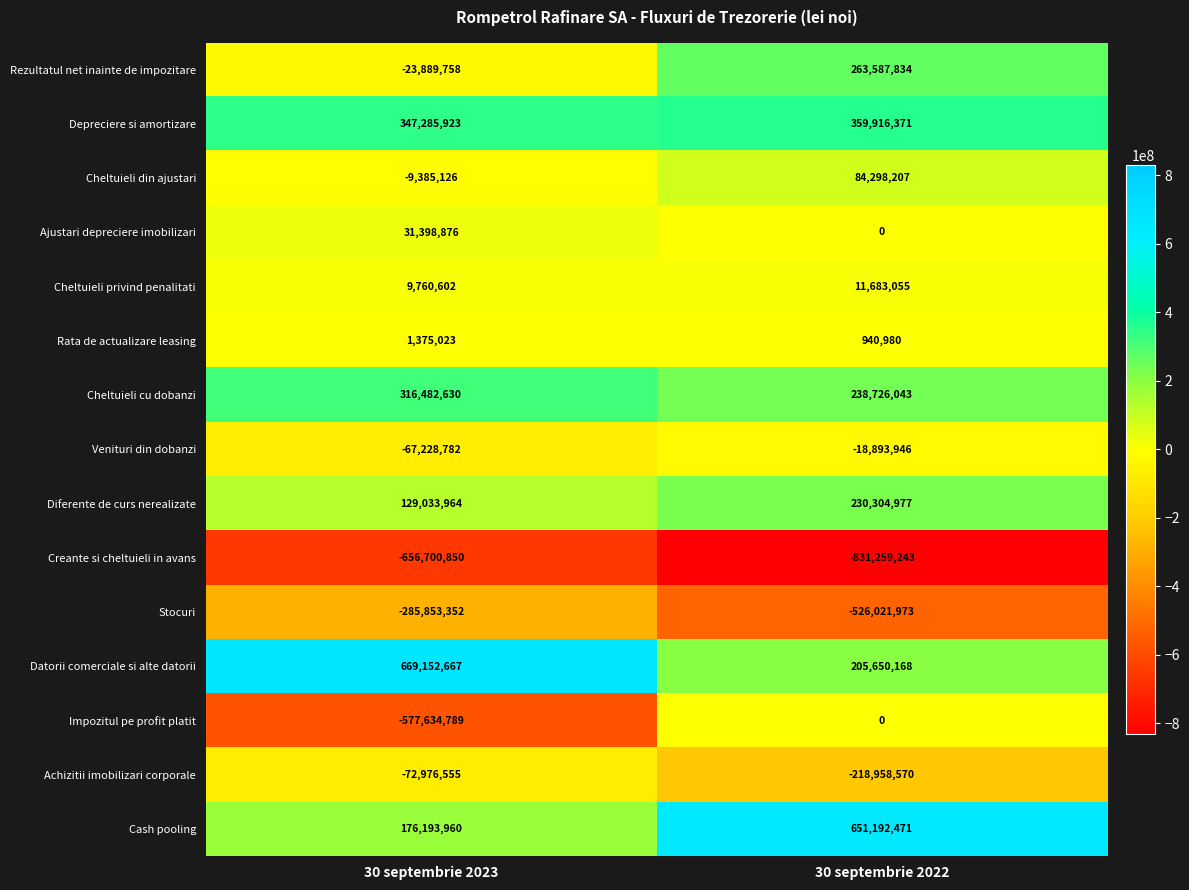

Reading left to right, what are all the values shown in this chart?

Rezultatul net inainte de impozitare: 30 septembrie 2023=-23889758	30 septembrie 2022=263587834
Depreciere si amortizare: 30 septembrie 2023=347285923	30 septembrie 2022=359916371
Cheltuieli din ajustari: 30 septembrie 2023=-9385126	30 septembrie 2022=84298207
Ajustari depreciere imobilizari: 30 septembrie 2023=31398876	30 septembrie 2022=0
Cheltuieli privind penalitati: 30 septembrie 2023=9760602	30 septembrie 2022=11683055
Rata de actualizare leasing: 30 septembrie 2023=1375023	30 septembrie 2022=940980
Cheltuieli cu dobanzi: 30 septembrie 2023=316482630	30 septembrie 2022=238726043
Venituri din dobanzi: 30 septembrie 2023=-67228782	30 septembrie 2022=-18893946
Diferente de curs nerealizate: 30 septembrie 2023=129033964	30 septembrie 2022=230304977
Creante si cheltuieli in avans: 30 septembrie 2023=-656700850	30 septembrie 2022=-831259243
Stocuri: 30 septembrie 2023=-285853352	30 septembrie 2022=-526021973
Datorii comerciale si alte datorii: 30 septembrie 2023=669152667	30 septembrie 2022=205650168
Impozitul pe profit platit: 30 septembrie 2023=-577634789	30 septembrie 2022=0
Achizitii imobilizari corporale: 30 septembrie 2023=-72976555	30 septembrie 2022=-218958570
Cash pooling: 30 septembrie 2023=176193960	30 septembrie 2022=651192471